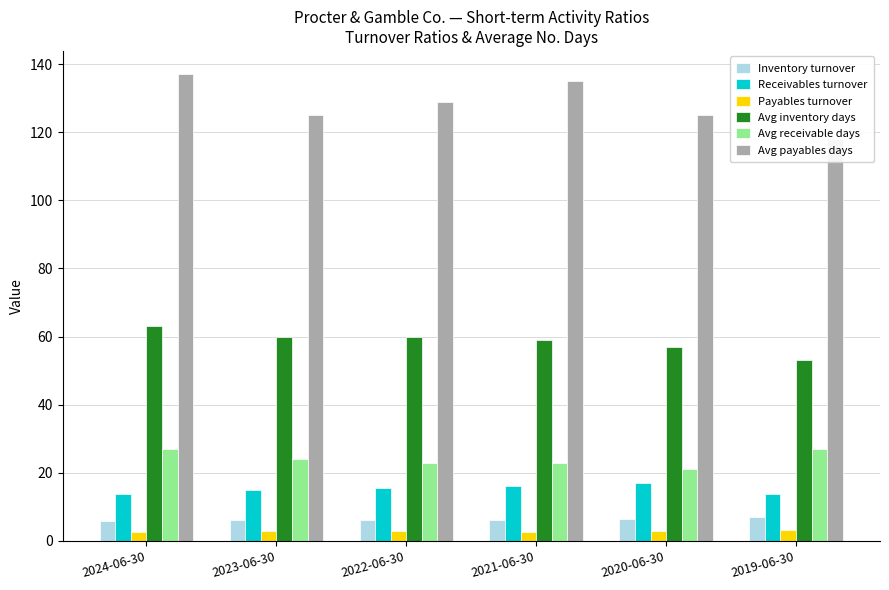

What is the greatest value displayed?

137.0